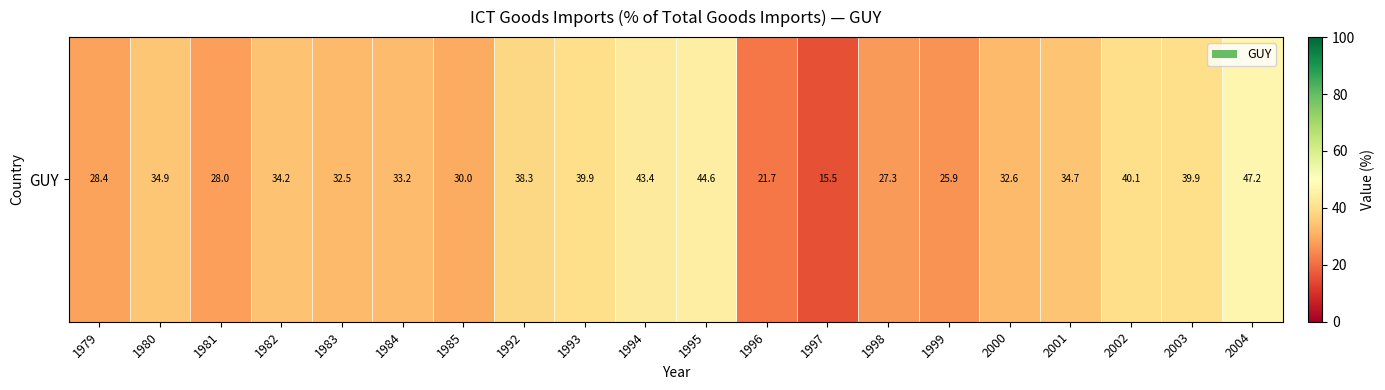

True or false: the data shows 10.5 at 1998.

False